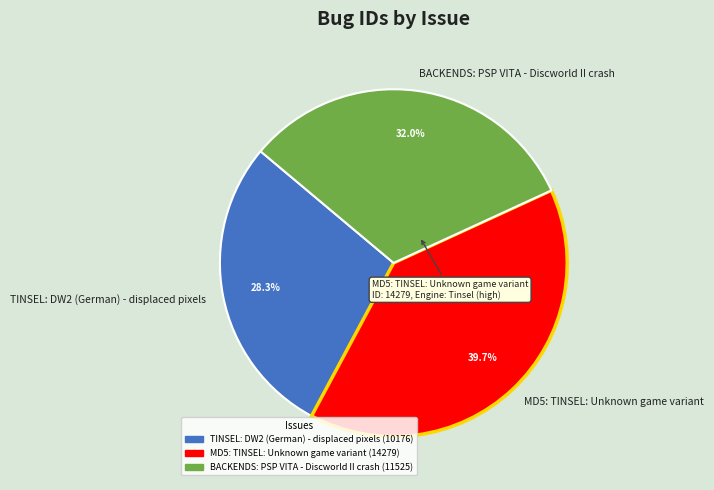

Does any single category account for the majority?

No